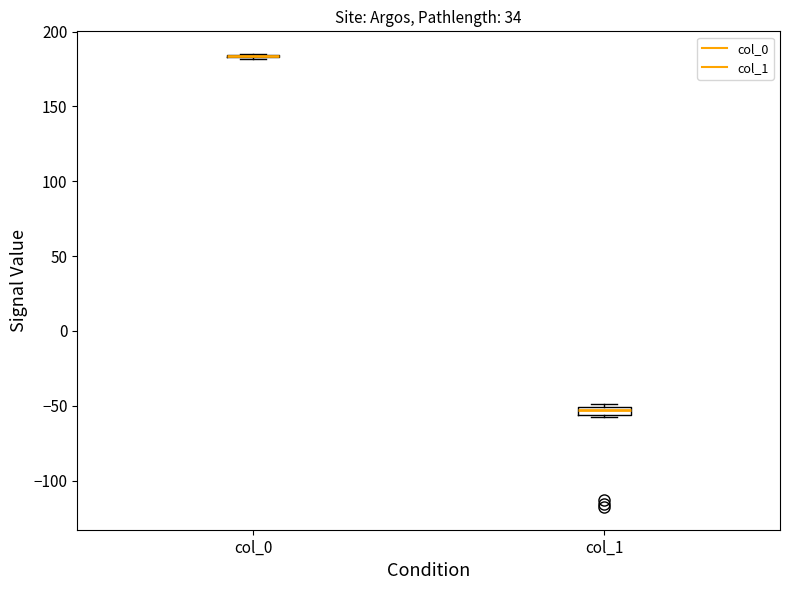

Where is the upper edge of the box for col_1 on the y-axis? The values are not printed on the chart, so give them approximately, as read against the axis.

-50